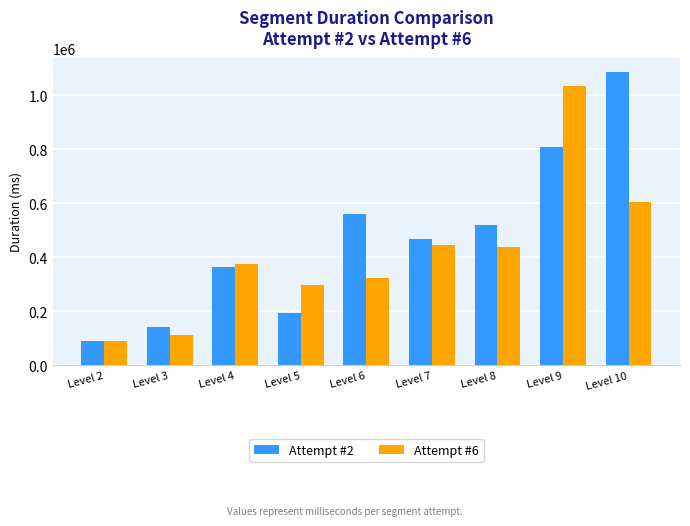

Which series has the largest range (max minus min)?

Attempt #2